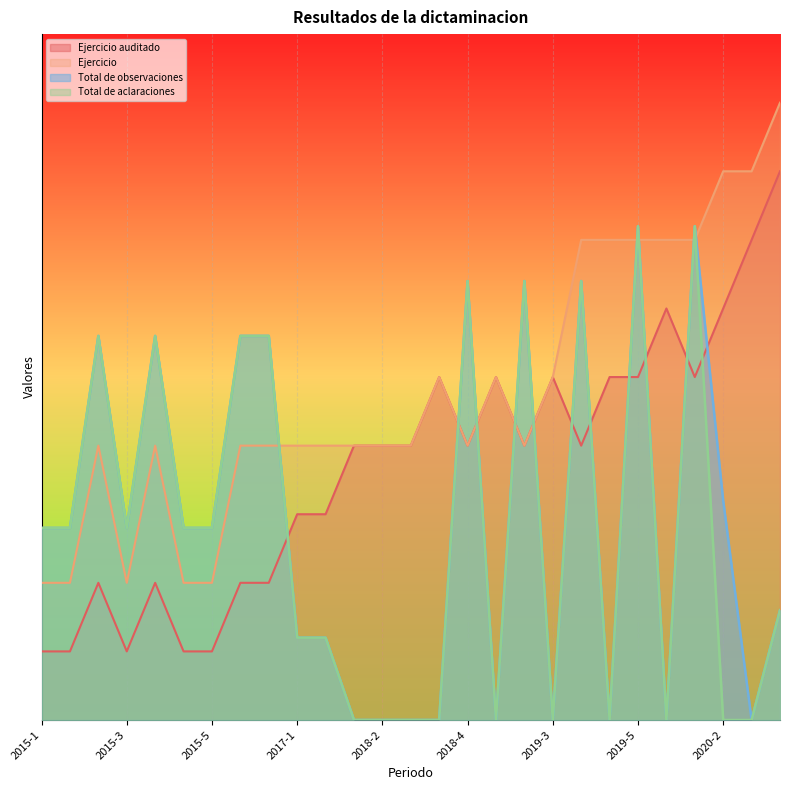

What is the difference between the maximum and minimum values in the Ejercicio auditado series?

14.0